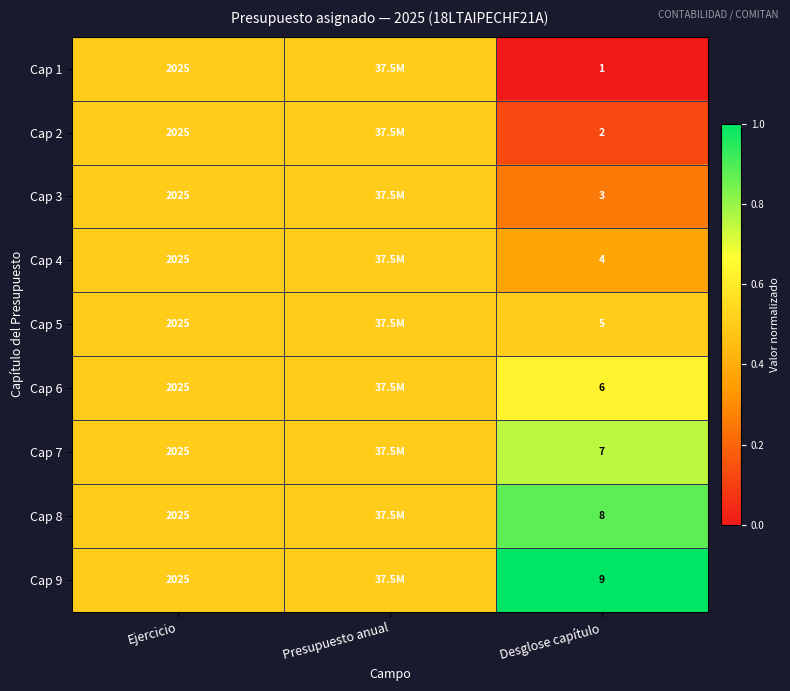

How many data points does each series have?

3